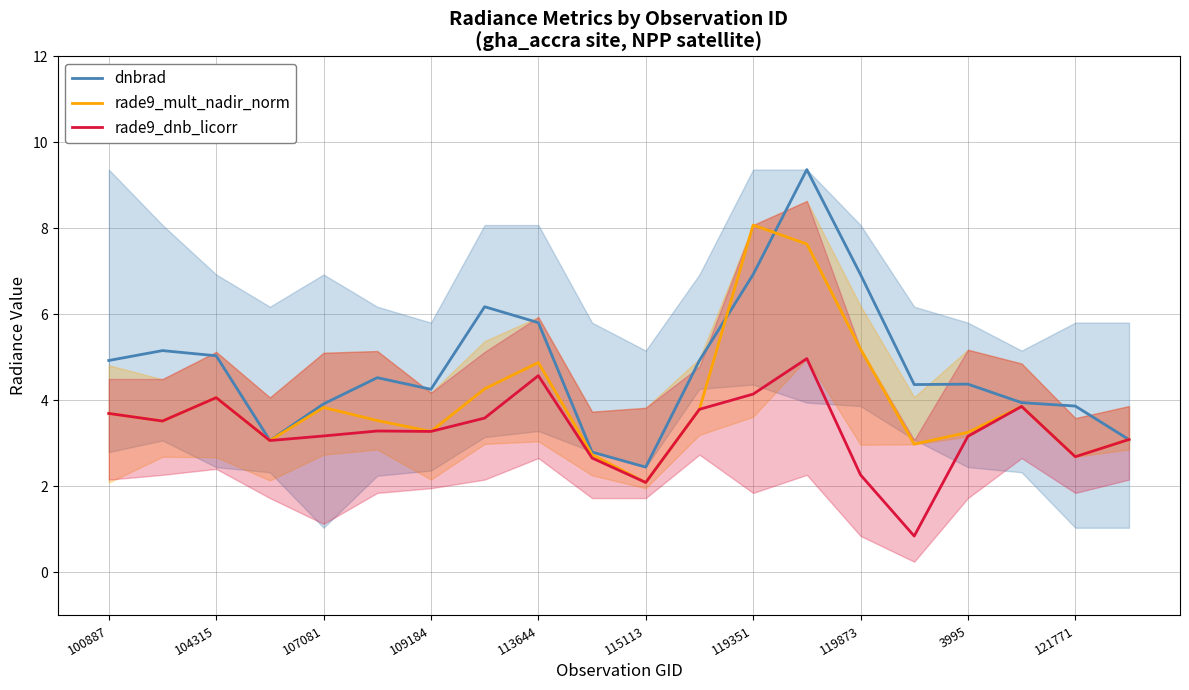

What is the highest value of the rade9_dnb_licorr series?

5.0